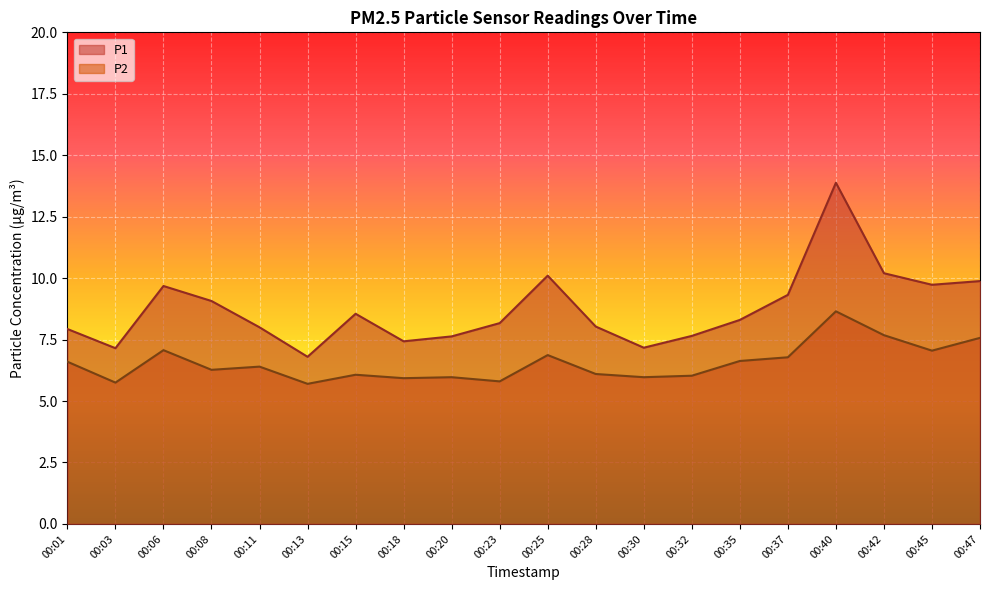

True or false: P2 and P1 intersect in this chart.

False